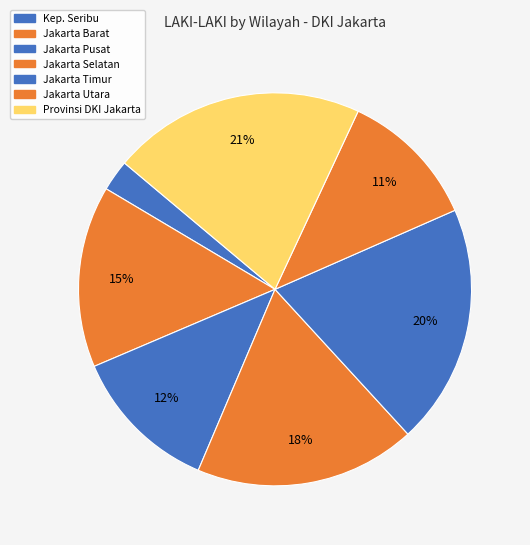

Count the number of slices in the pie.

7